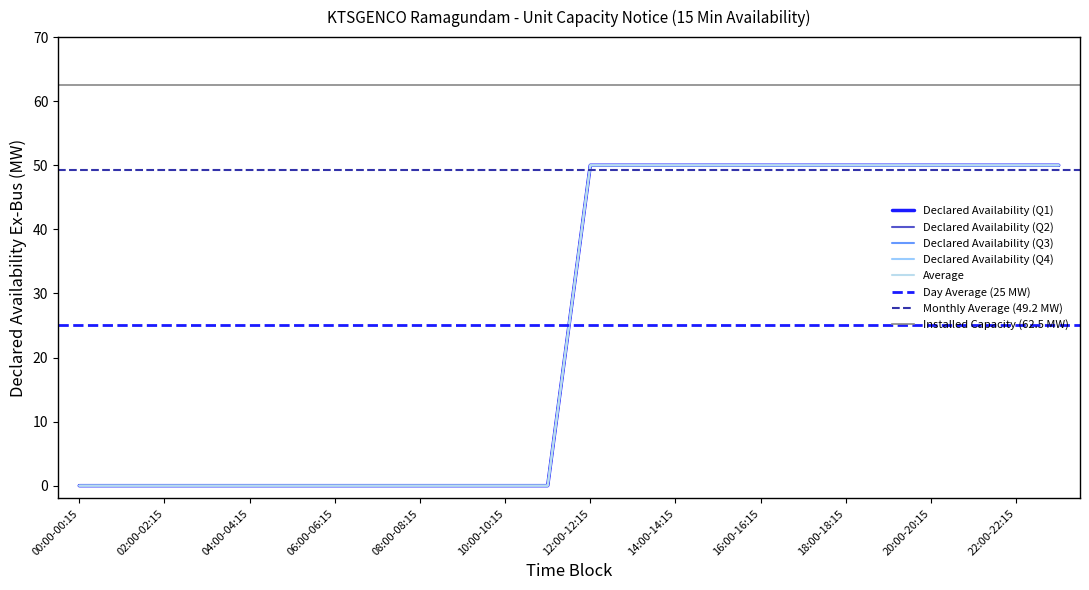

True or false: Declared Availability (Q1) has more than 0 points higher than both neighbors.

False